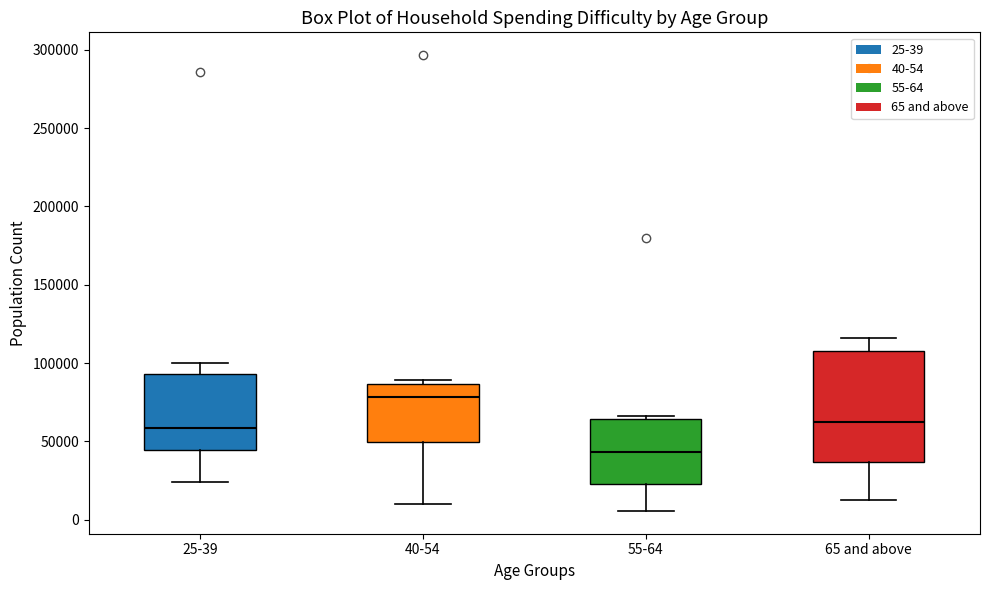

Comparing the boxes themselves (not the whiskers), which one is the tallest?

65 and above